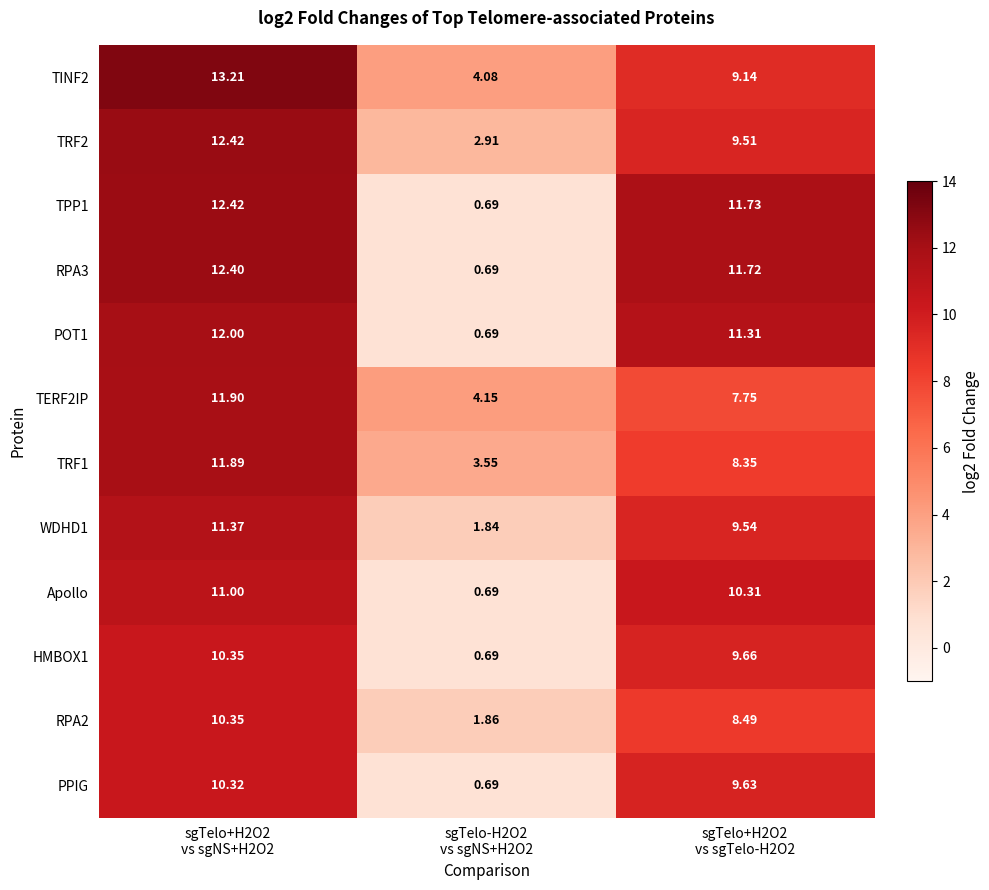

Between sgTelo-H2O2
vs sgNS+H2O2 and sgTelo+H2O2
vs sgTelo-H2O2, which series saw the biggest shift?

TPP1